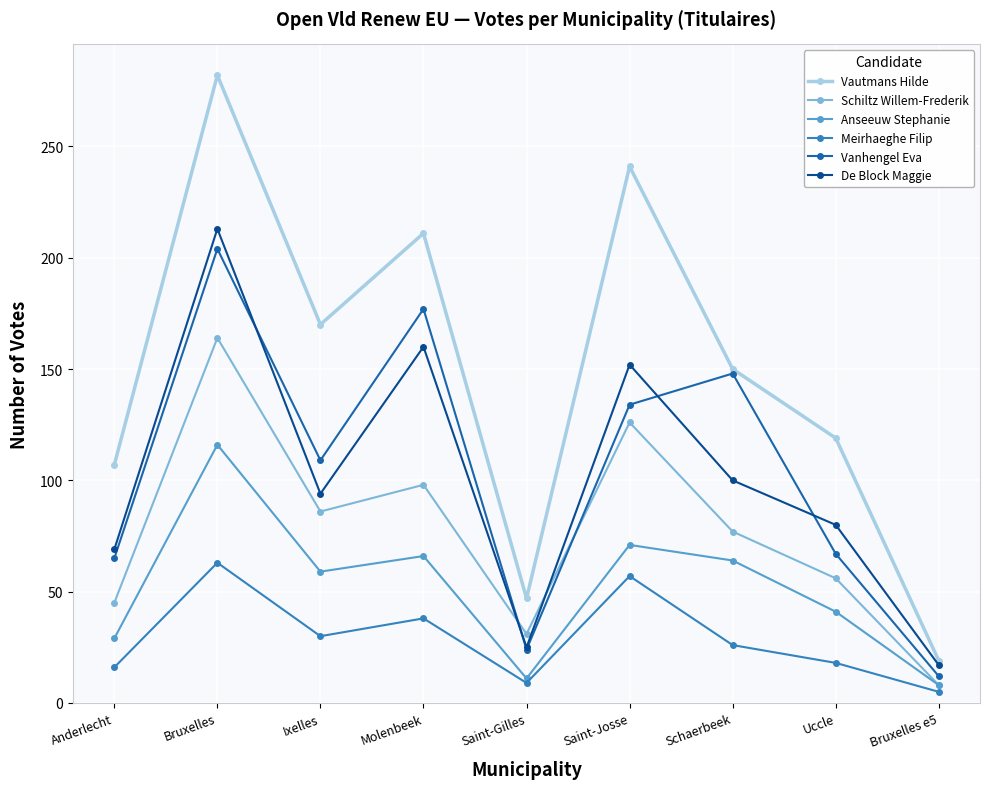

What is the difference between the highest and lowest values at Molenbeek?

173